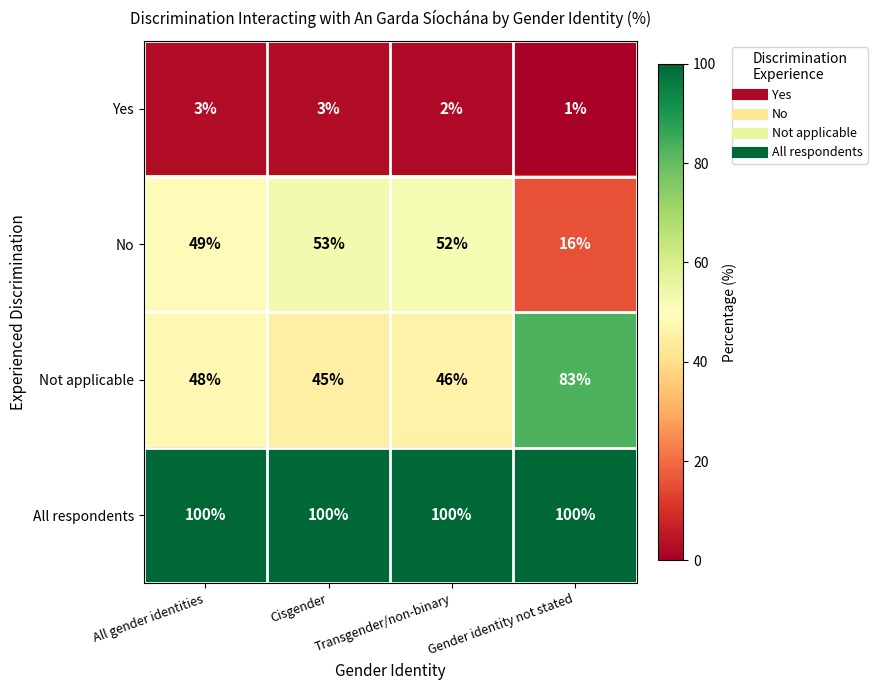

True or false: Not applicable has a value of 83 at Gender identity not stated.

True